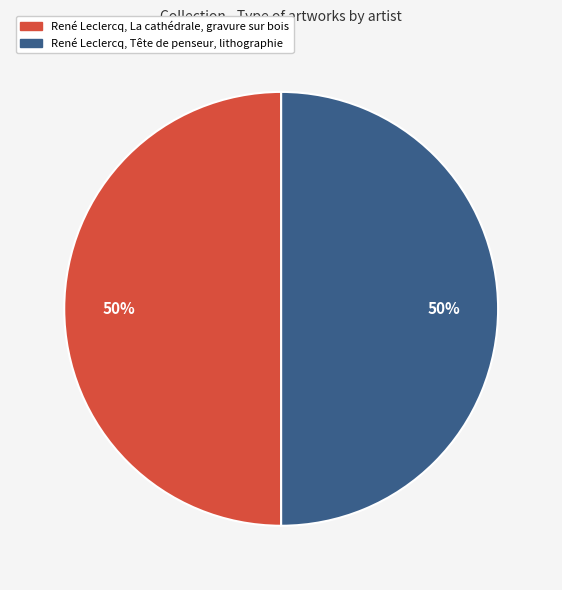

Is the sum of René Leclercq, La cathédrale, gravure sur bois and René Leclercq, Tête de penseur, lithographie greater than half?

Yes